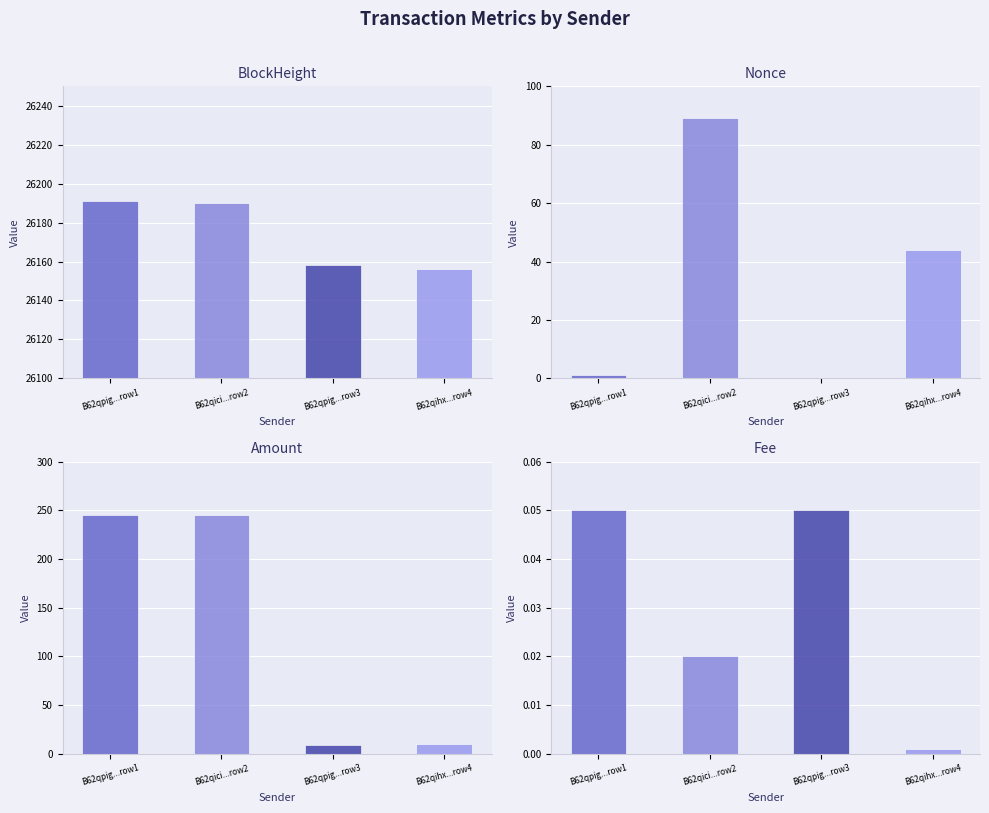

What is the label of the 2nd bar from the left?

B62qici...row2